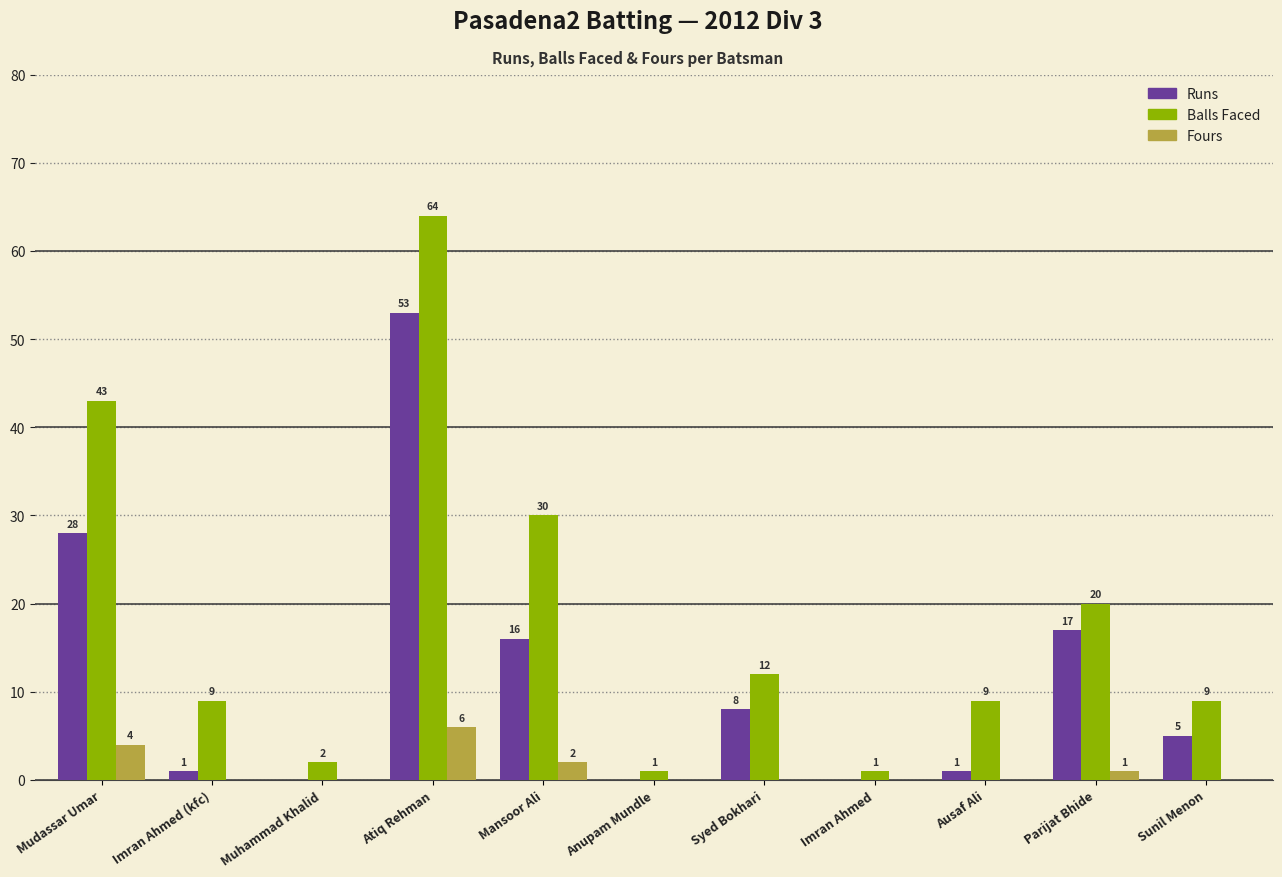

What is the maximum value shown in the chart?

64